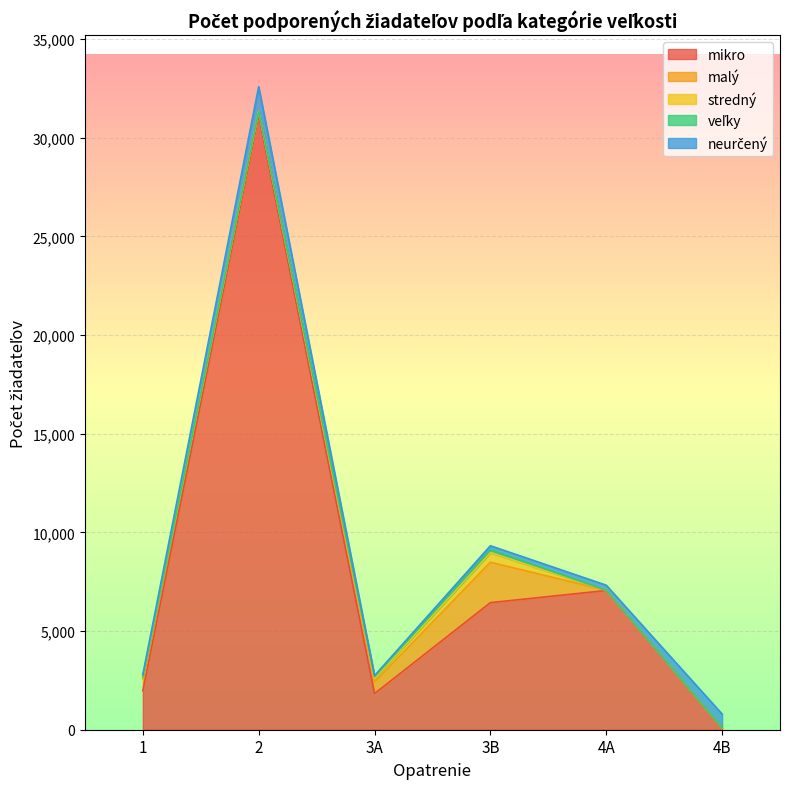

True or false: malý has more than 2 points higher than both neighbors.

False